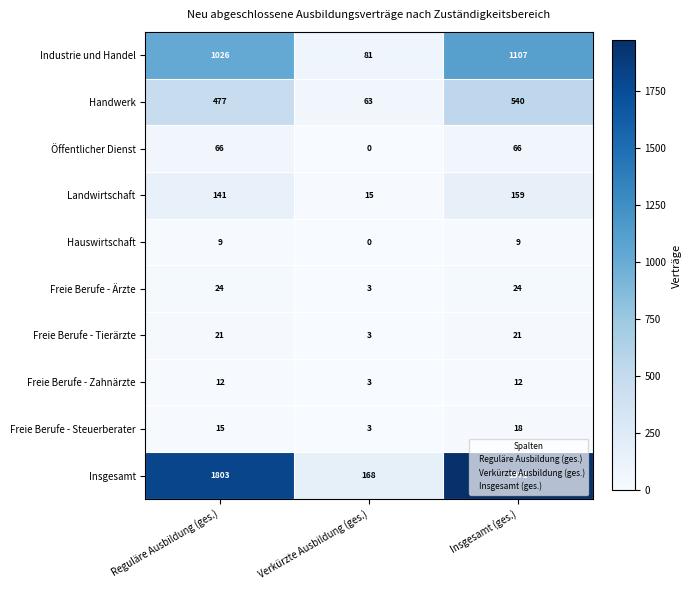

What is the difference between the maximum and second lowest values in the Insgesamt series?

168